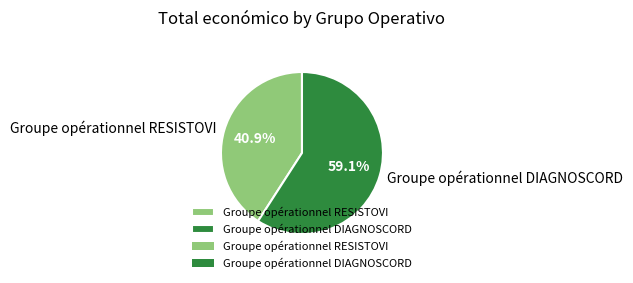

What percentage is the Groupe opérationnel DIAGNOSCORD slice, to the nearest percent?

59%